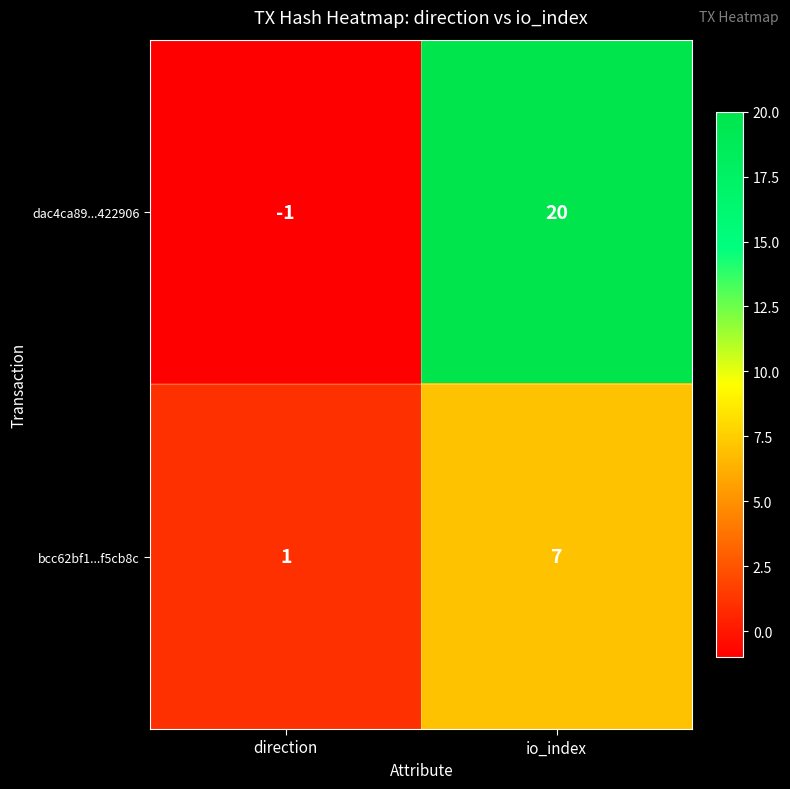

At how many categories does at least one series exceed 12?

1